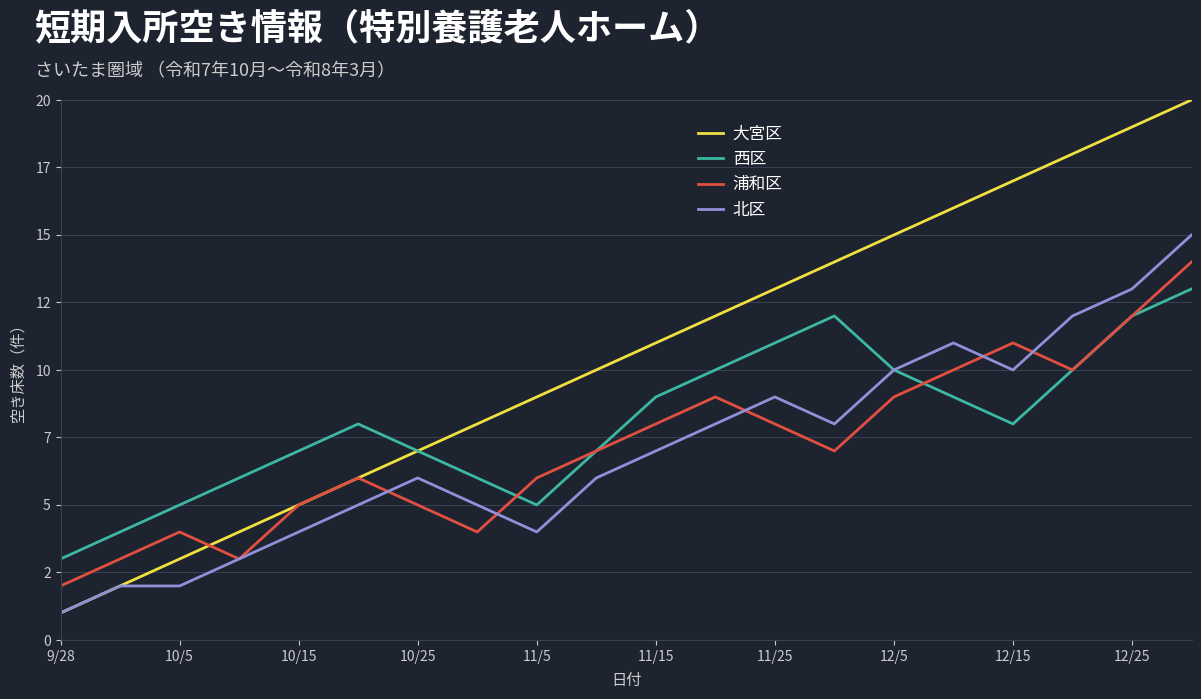

At which category does the chart reach its minimum across all series?

9/28